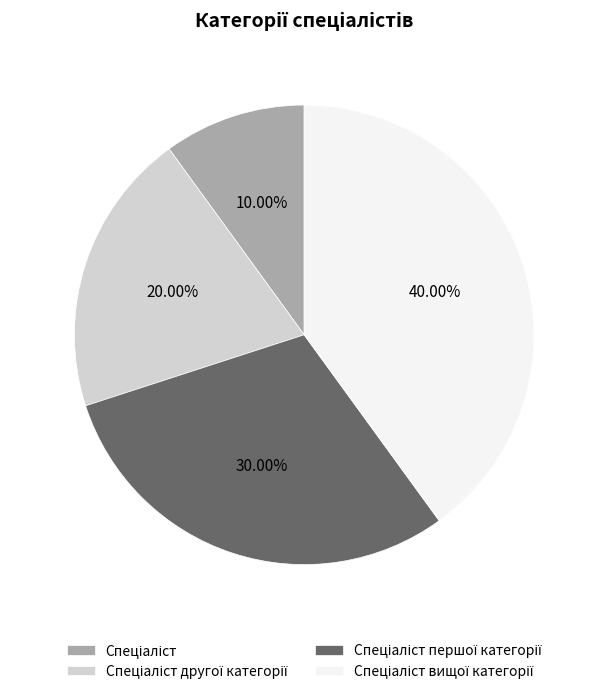

How many segments does this pie chart have?

4